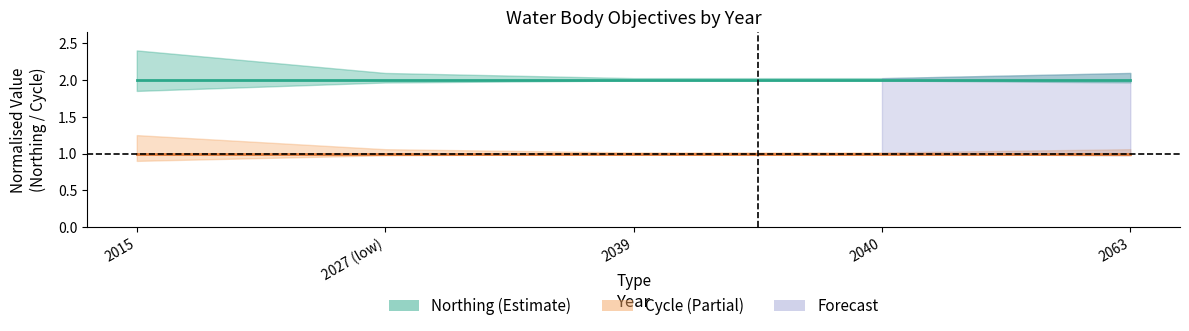

What is the value of the Northing point at the 4th from the left?

2